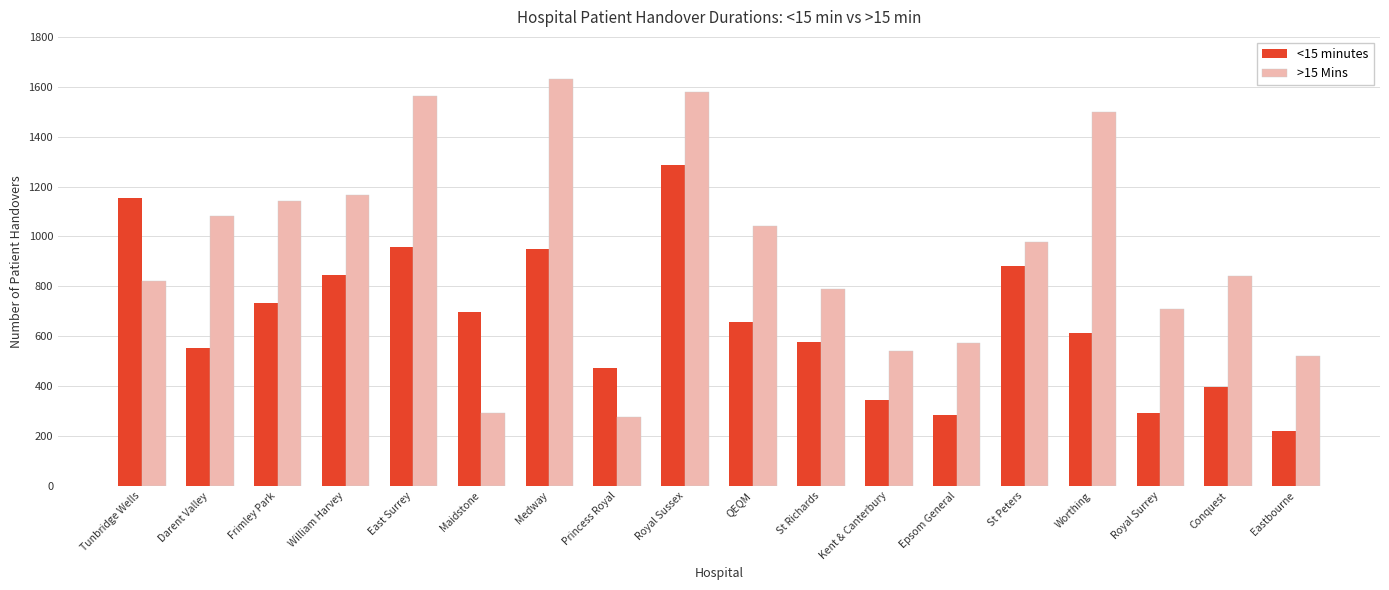

List the series in order of their overall mean, lowest first.

<15 minutes, >15 Mins